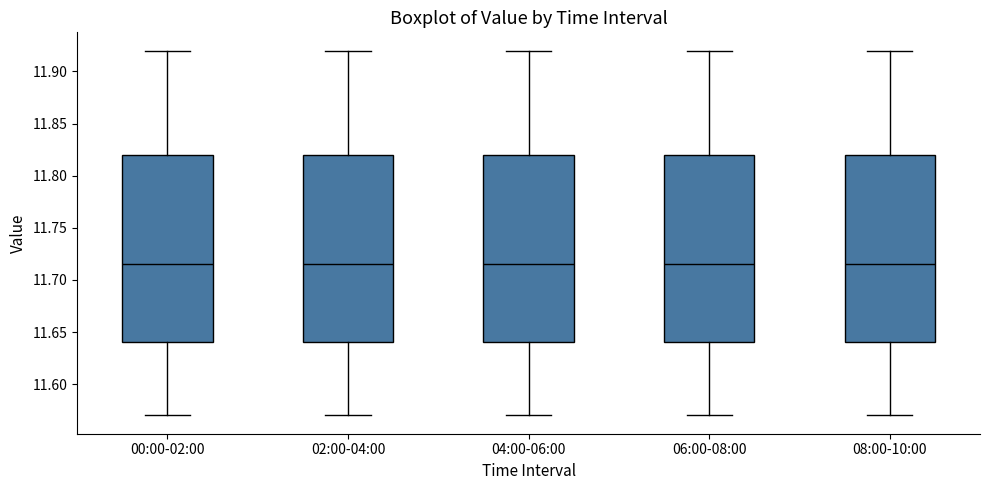

Reading left to right, read every box against the y-axis: the position of its median line, the range the box covers, and the ends of its whiskers. The values are not printed on the chart, so give them approximately, as read against the axis.

00:00-02:00: median 11.715, box 11.640 to 11.820, whiskers 11.570 to 11.920
02:00-04:00: median 11.715, box 11.640 to 11.820, whiskers 11.570 to 11.920
04:00-06:00: median 11.715, box 11.640 to 11.820, whiskers 11.570 to 11.920
06:00-08:00: median 11.715, box 11.640 to 11.820, whiskers 11.570 to 11.920
08:00-10:00: median 11.715, box 11.640 to 11.820, whiskers 11.570 to 11.920